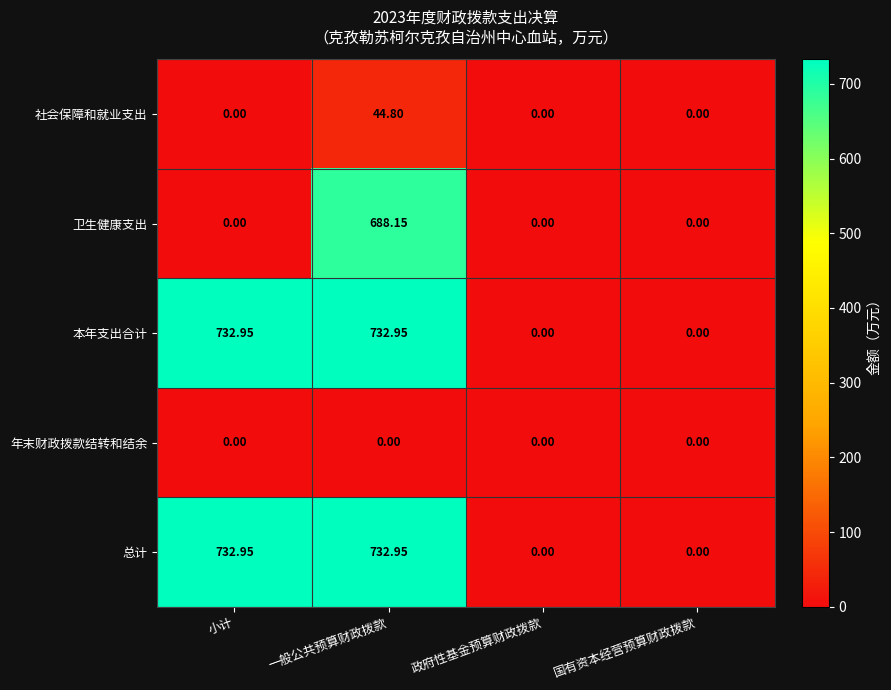

Between 小计 and 一般公共预算财政拨款, which series saw the biggest shift?

卫生健康支出